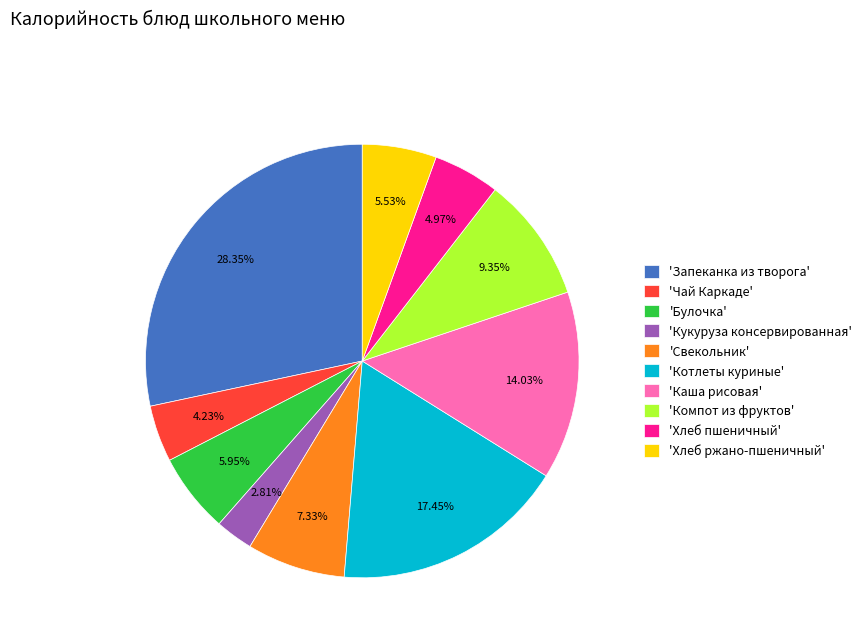

Does any single category account for the majority?

No